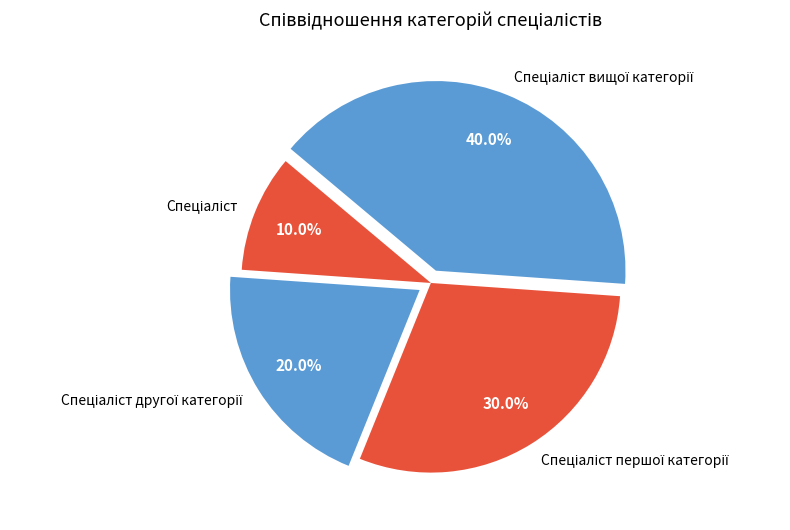

Is there a majority slice in this chart?

No